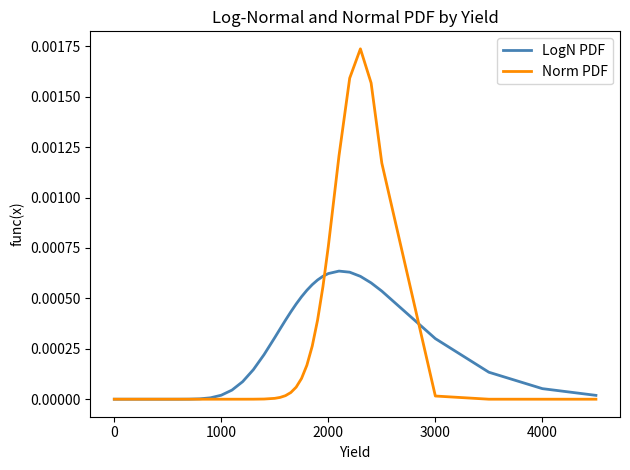

True or false: LogN PDF has more than 0 interior local peaks.

True